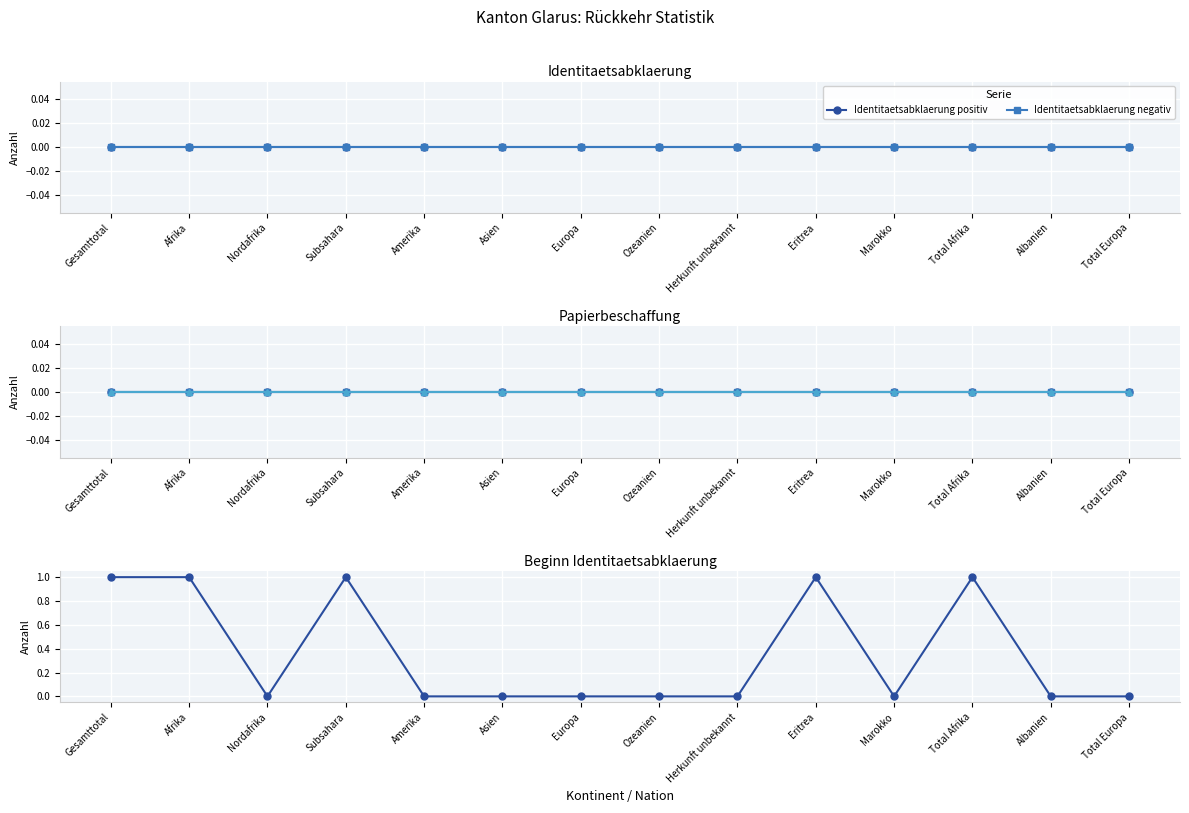

Reading right to left, transcribe all the data shown in this chart.

Identitaetsabklaerung positiv: 0	0	0	0	0	0	0	0	0	0	0	0	0	0
Identitaetsabklaerung negativ: 0	0	0	0	0	0	0	0	0	0	0	0	0	0
Papiere vorhanden: 0	0	0	0	0	0	0	0	0	0	0	0	0	0
Papiere selbst beschafft: 0	0	0	0	0	0	0	0	0	0	0	0	0	0
Papiere beschafft: 0	0	0	0	0	0	0	0	0	0	0	0	0	0
Beginn Identitaetsabklaerung: 0	0	1	0	1	0	0	0	0	0	1	0	1	1